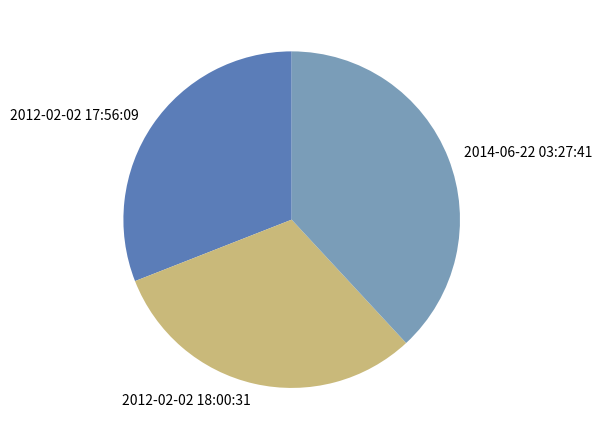

Does any single category account for the majority?

No